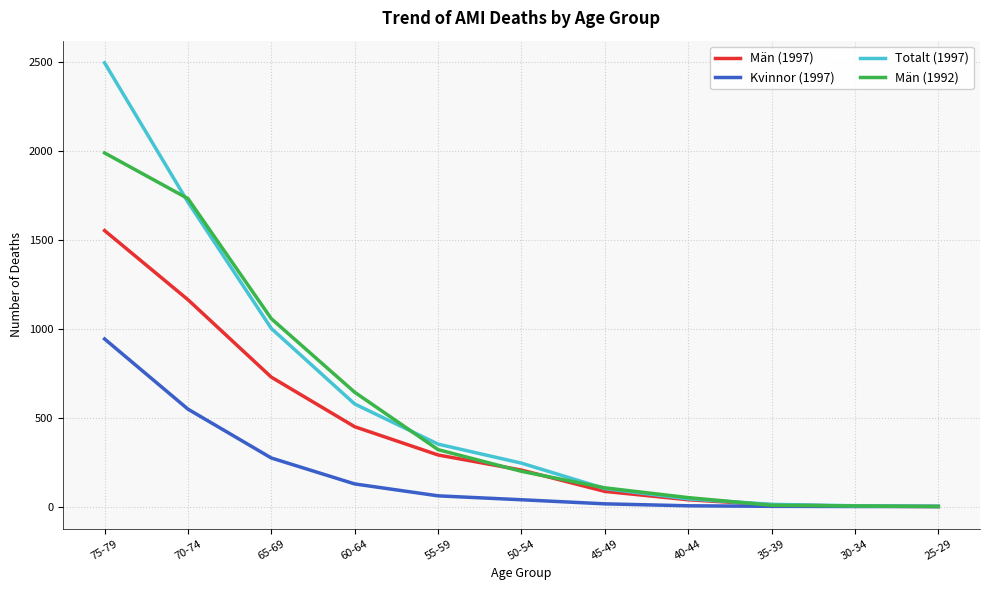

Which category has the highest value in the Män (1997) series?

75-79